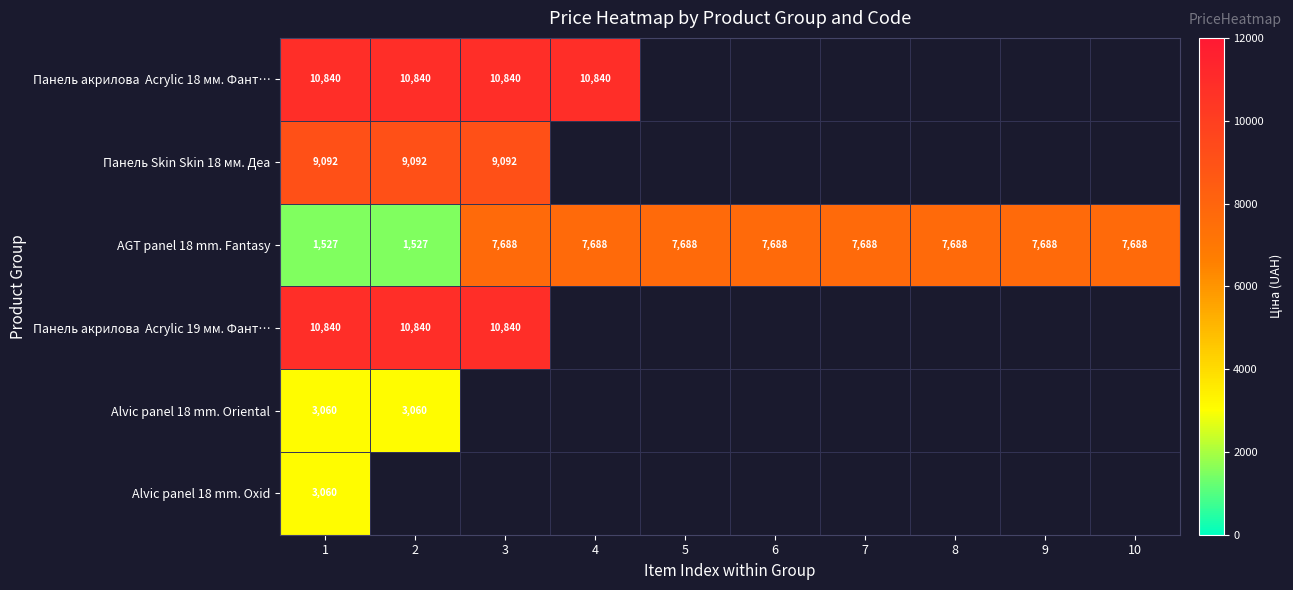

The value of Панель акрилова Acrylic 19 мм. Фант… at 1 is 10840.1. True or false?

True